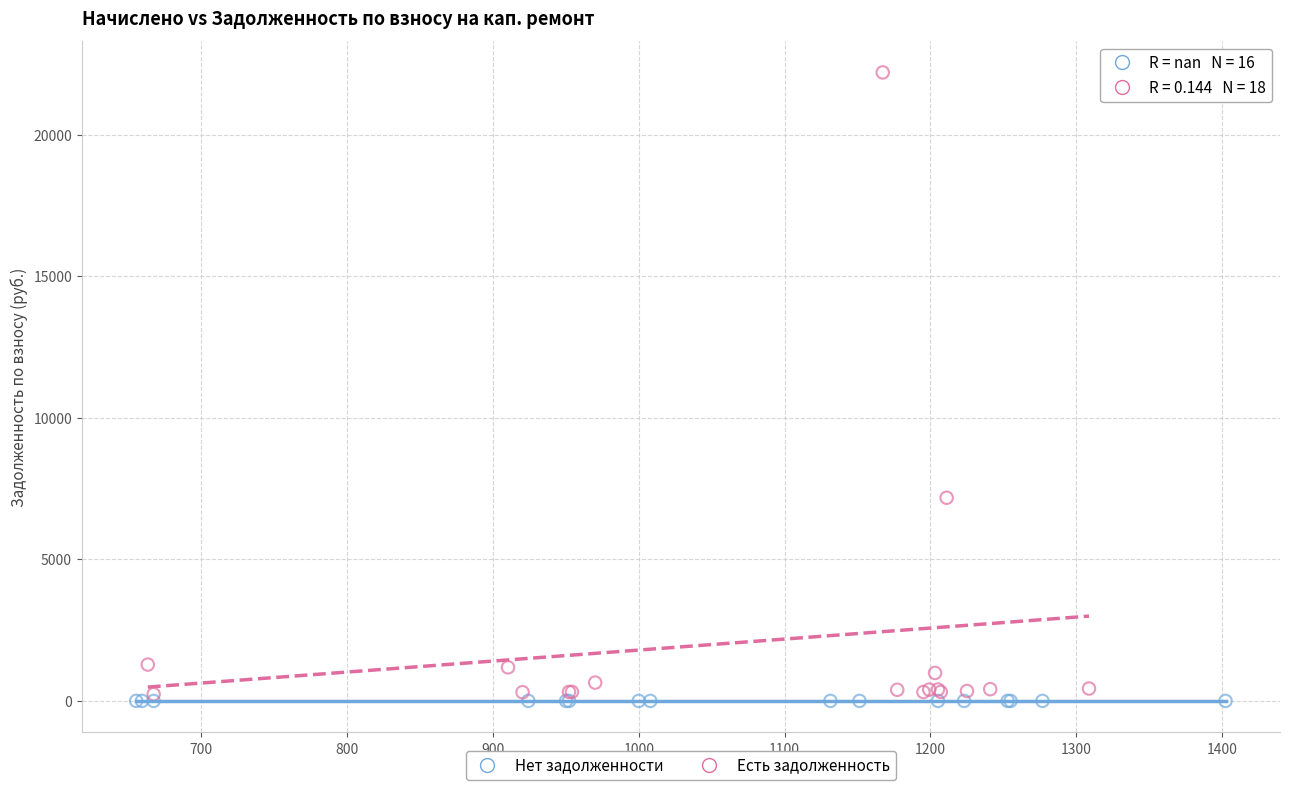

Which series reaches the maximum Y coordinate?

Есть задолженность